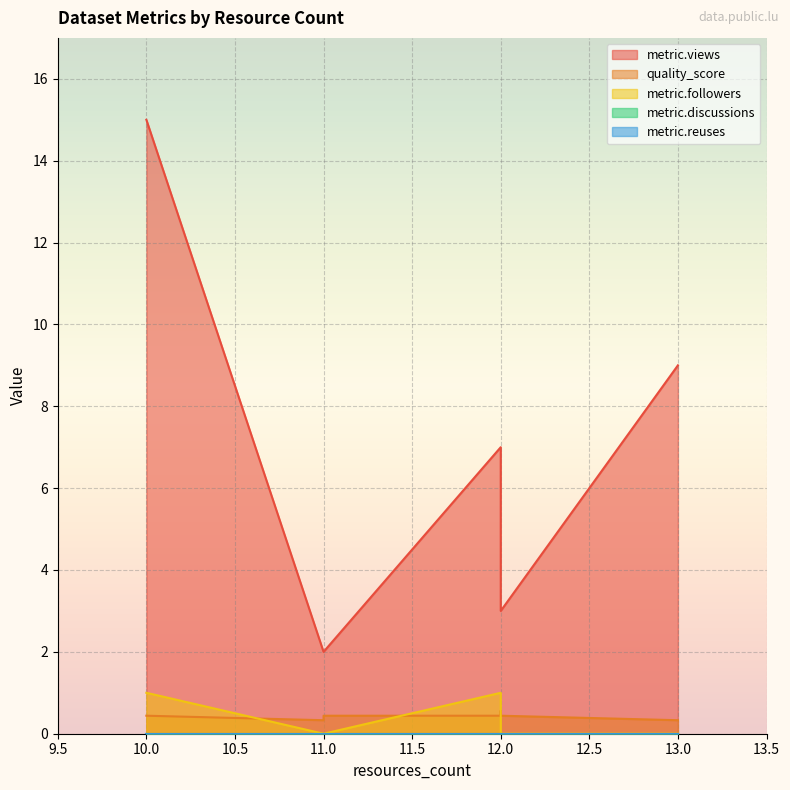

At which category is the sum across all series the highest?

10